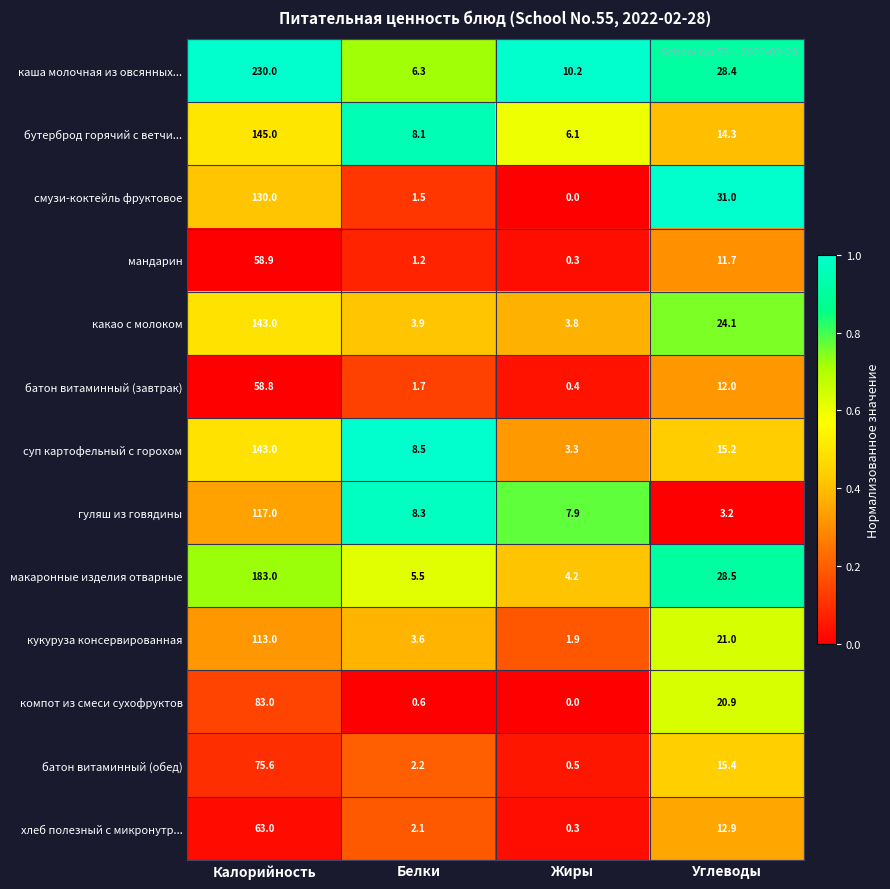

List the labels in order of кукуруза консервированная value, largest first.

Калорийность, Углеводы, Белки, Жиры